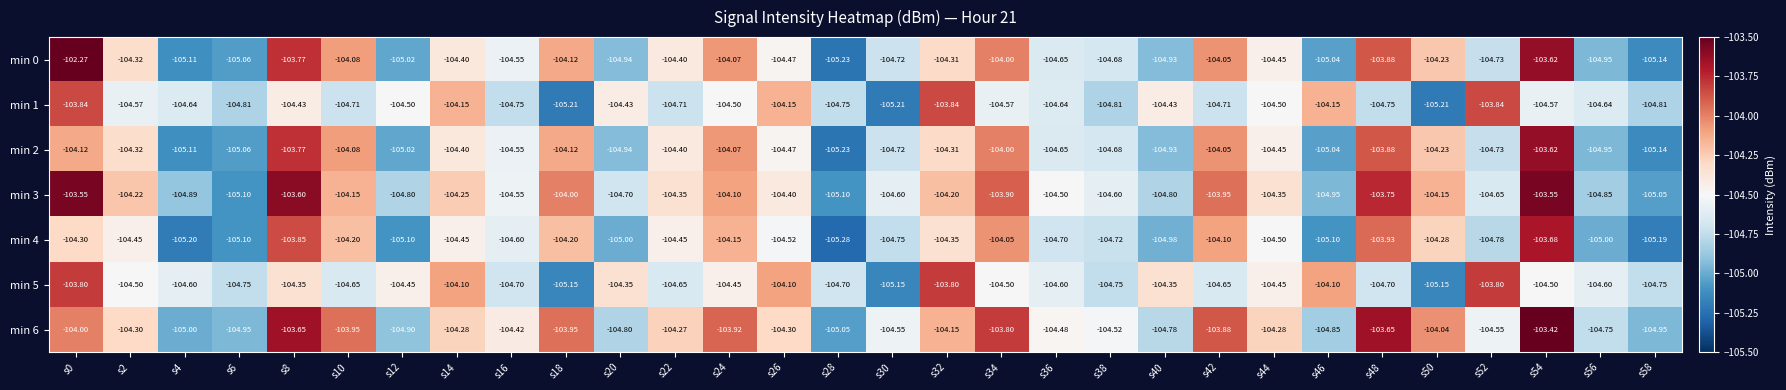

What is the total value across all series at s24?

-729.3